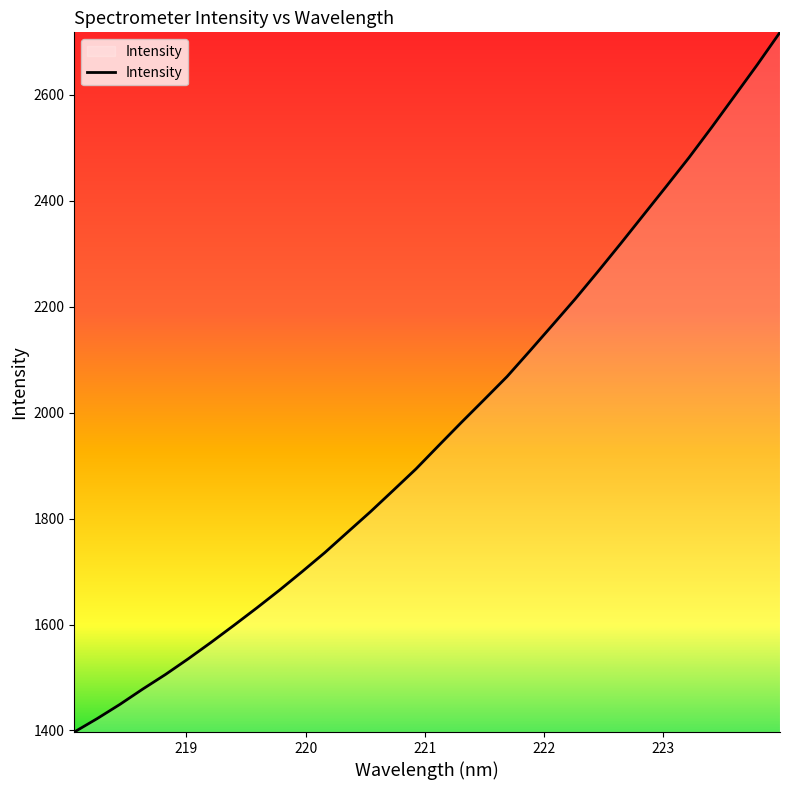

What is the difference between the maximum and minimum values?

1321.1